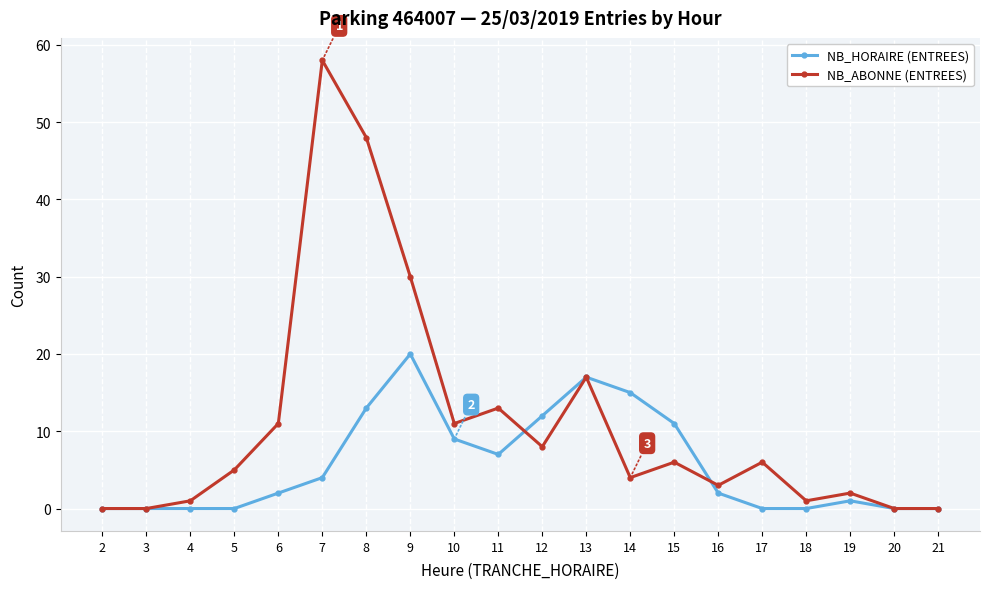

Rank the series at 15 from lowest to highest value.

NB_ABONNE (ENTREES), NB_HORAIRE (ENTREES)